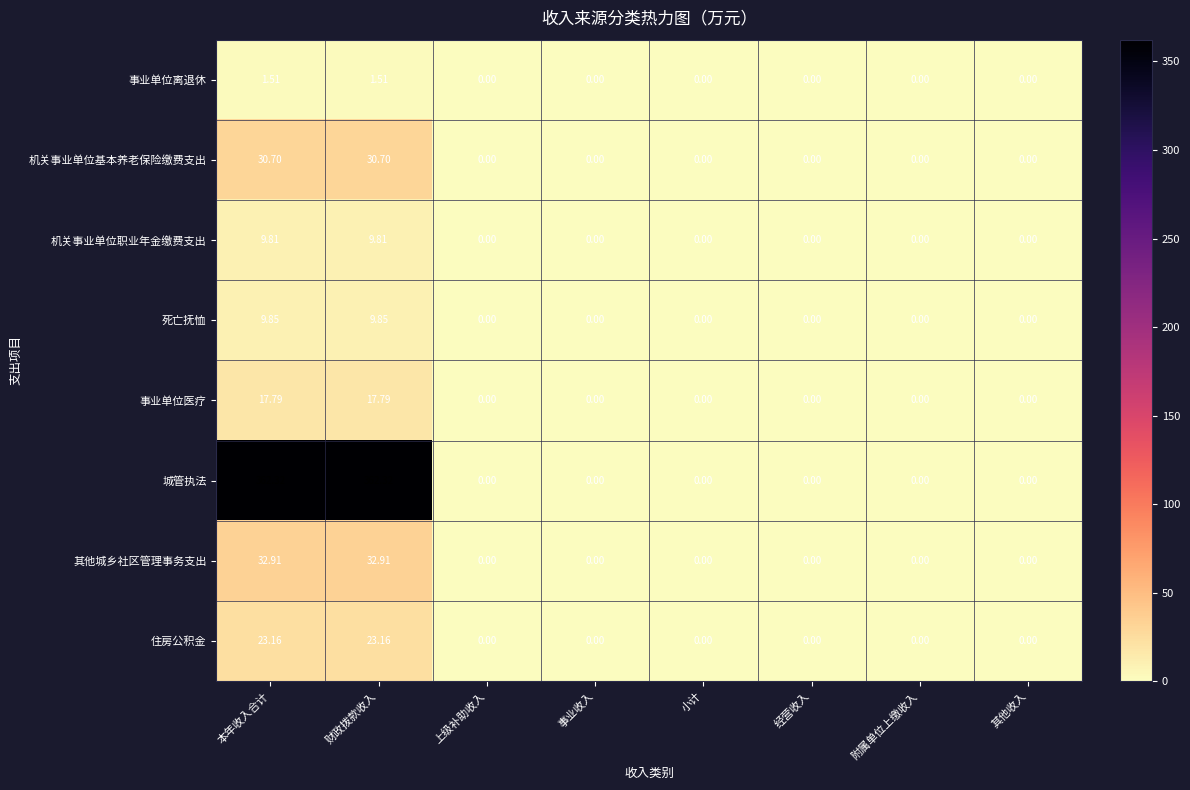

Which series has the widest spread of values?

城管执法